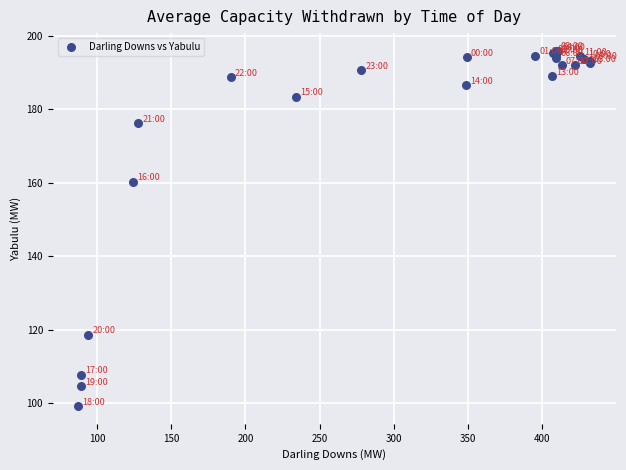

What Y value in the scatter plot is closest to 147?

160.3